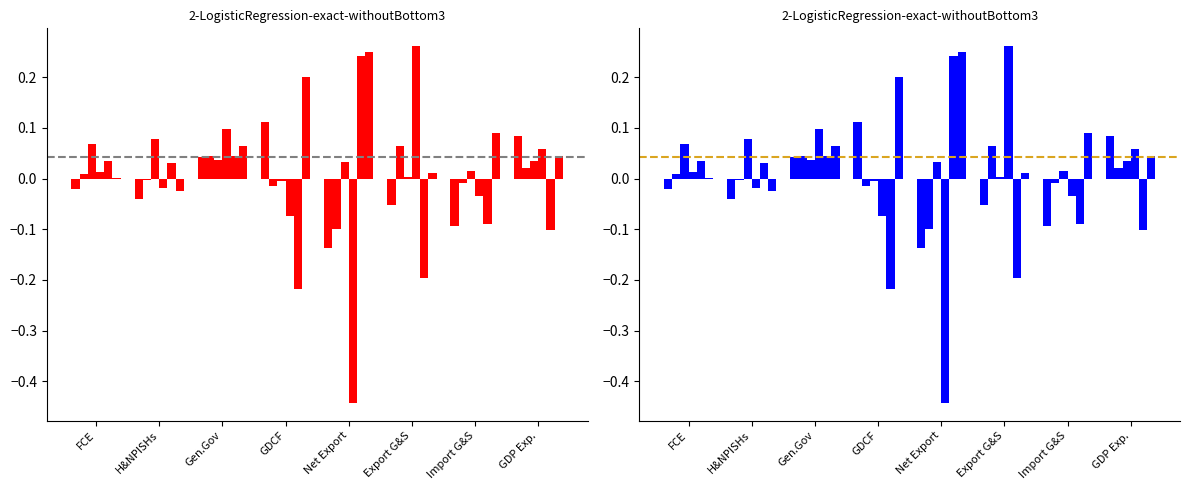

The value of 2018 at H&NPISHs is -0.0. True or false?

False